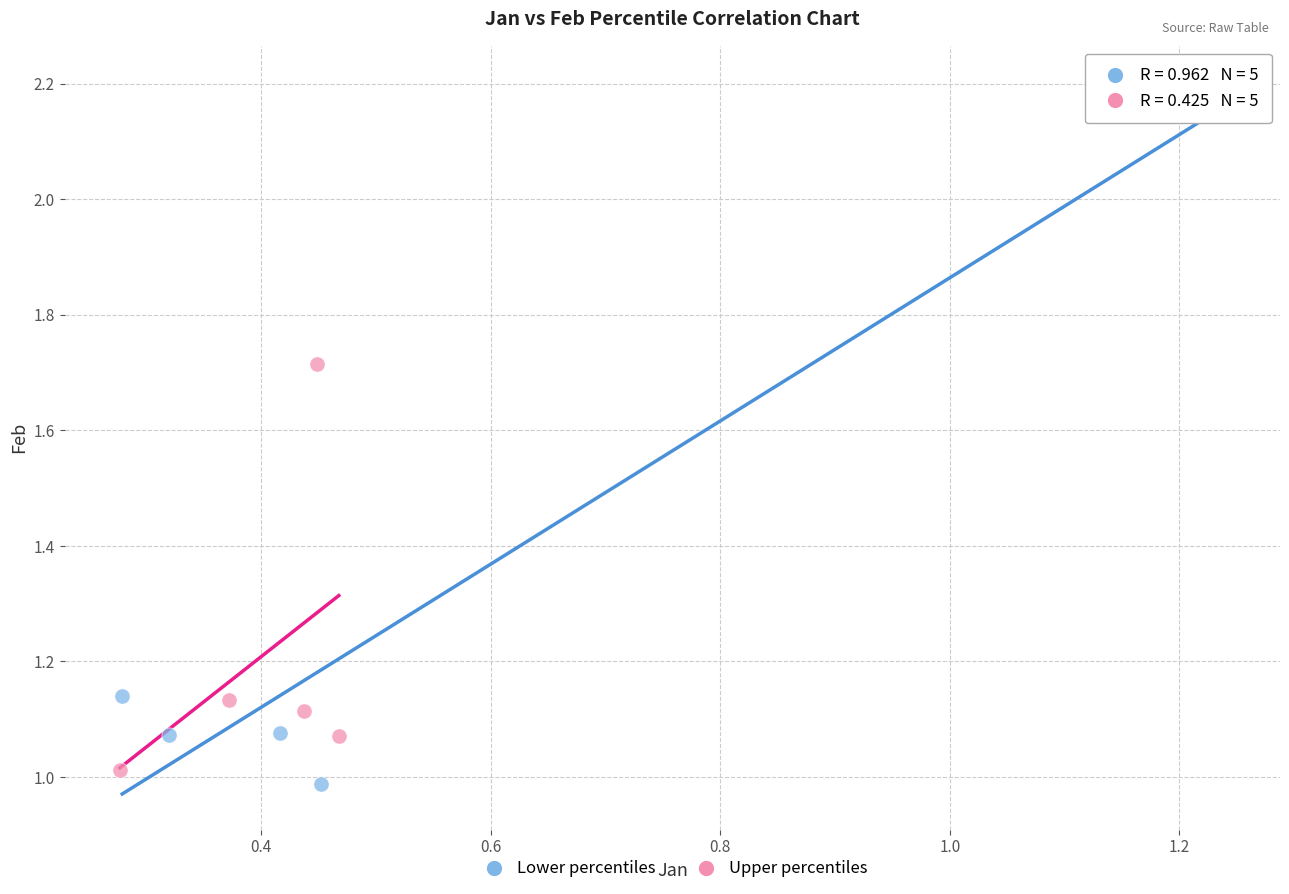

Which series contains the lowest Y value?

Lower percentiles